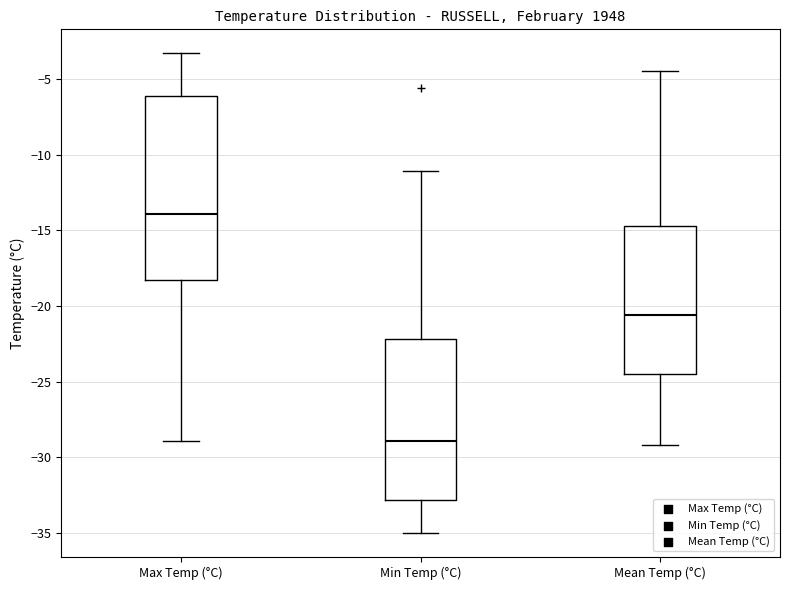

Which box has the highest median line?

Max Temp (°C)